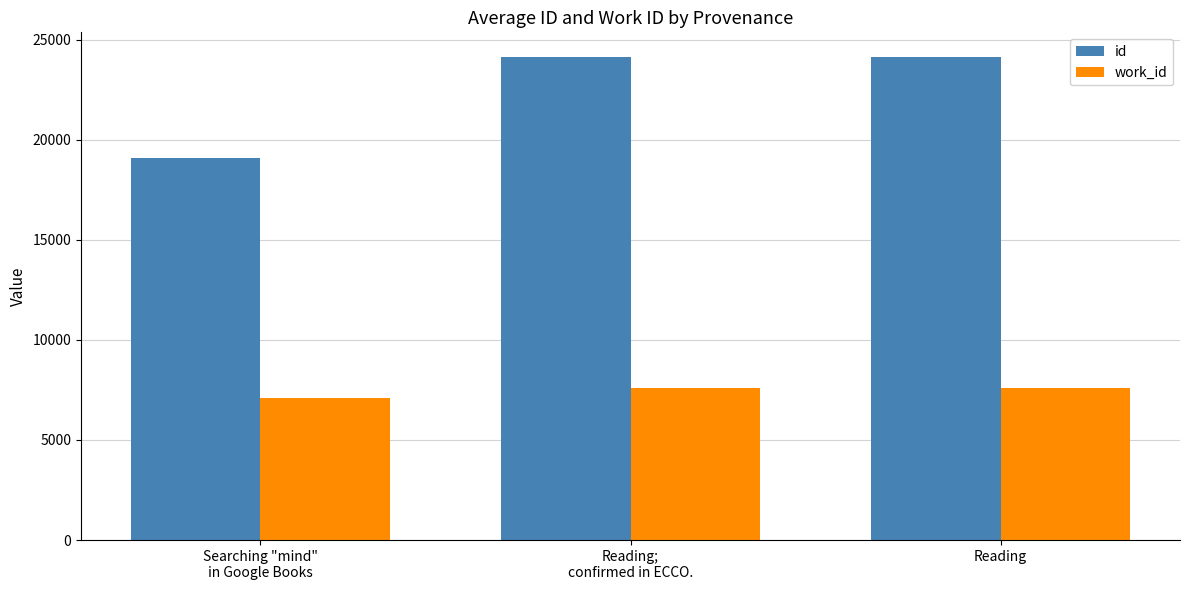

Is it true that id equals 19110 at Searching "mind"
in Google Books?

True